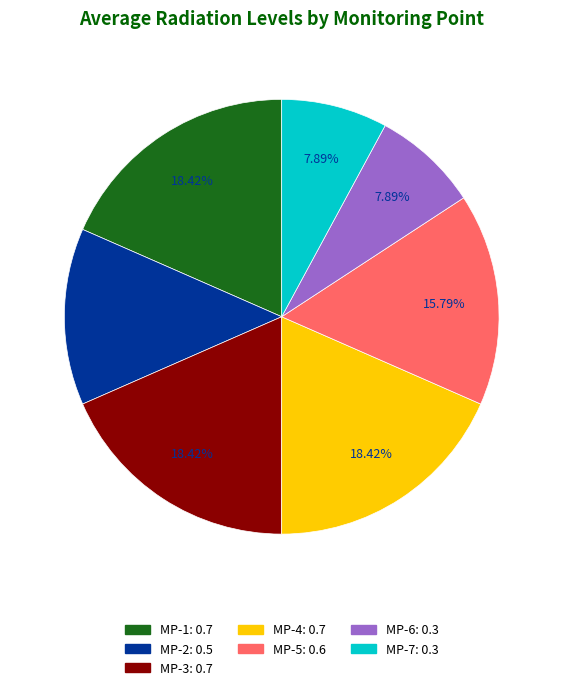

Is it true that MP-6 is 17% of the pie?

False